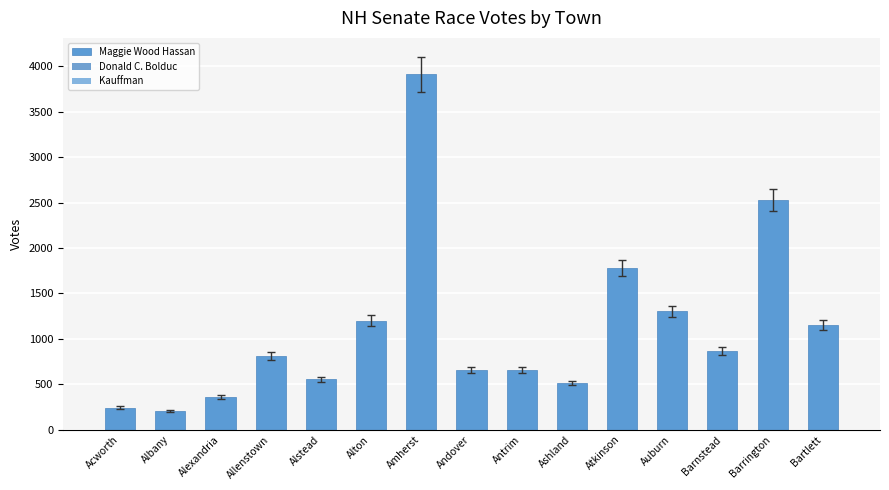

How many distinct data groups are displayed?

1